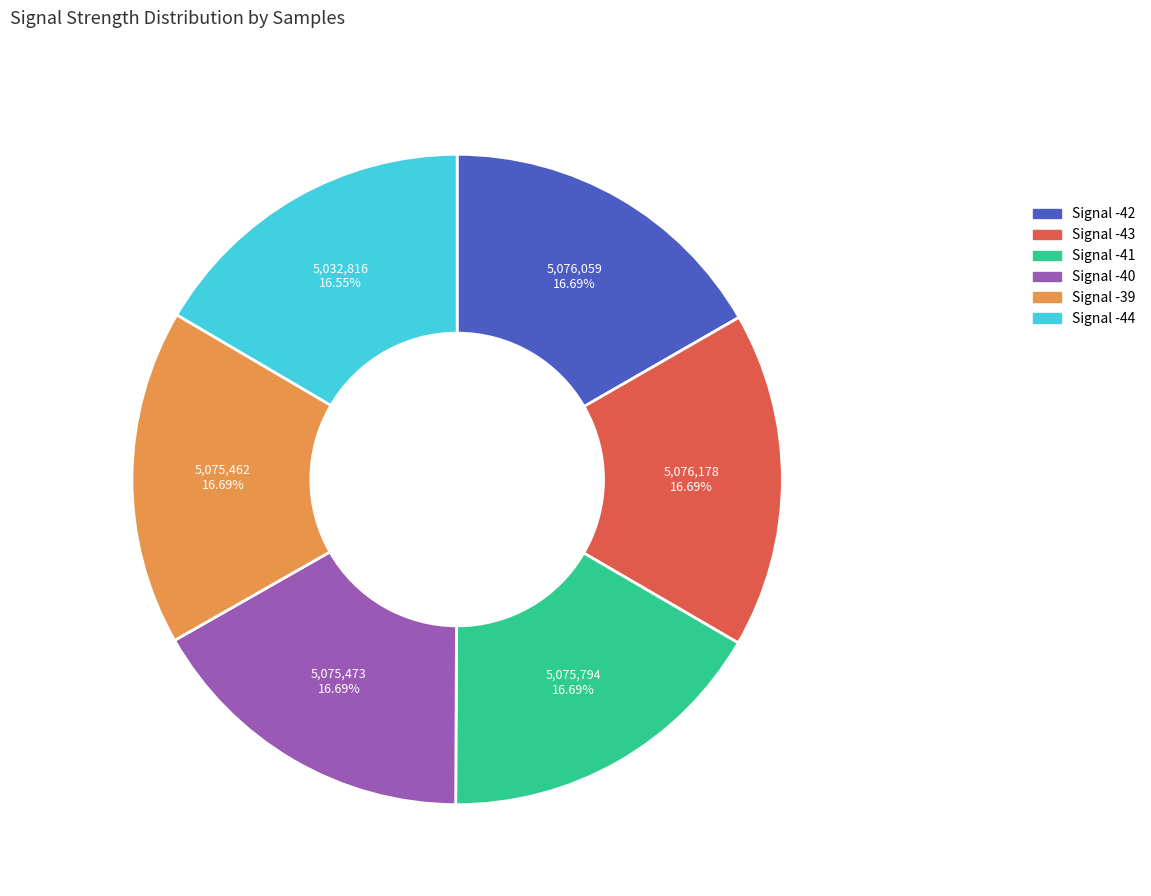

What is the ratio of the value at Signal -44 to the value at Signal -43?

1.0